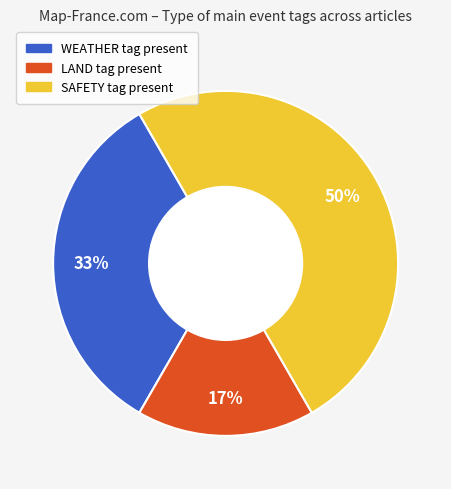

To the nearest percent, what is the difference between the largest and smallest slice percentages?

33%